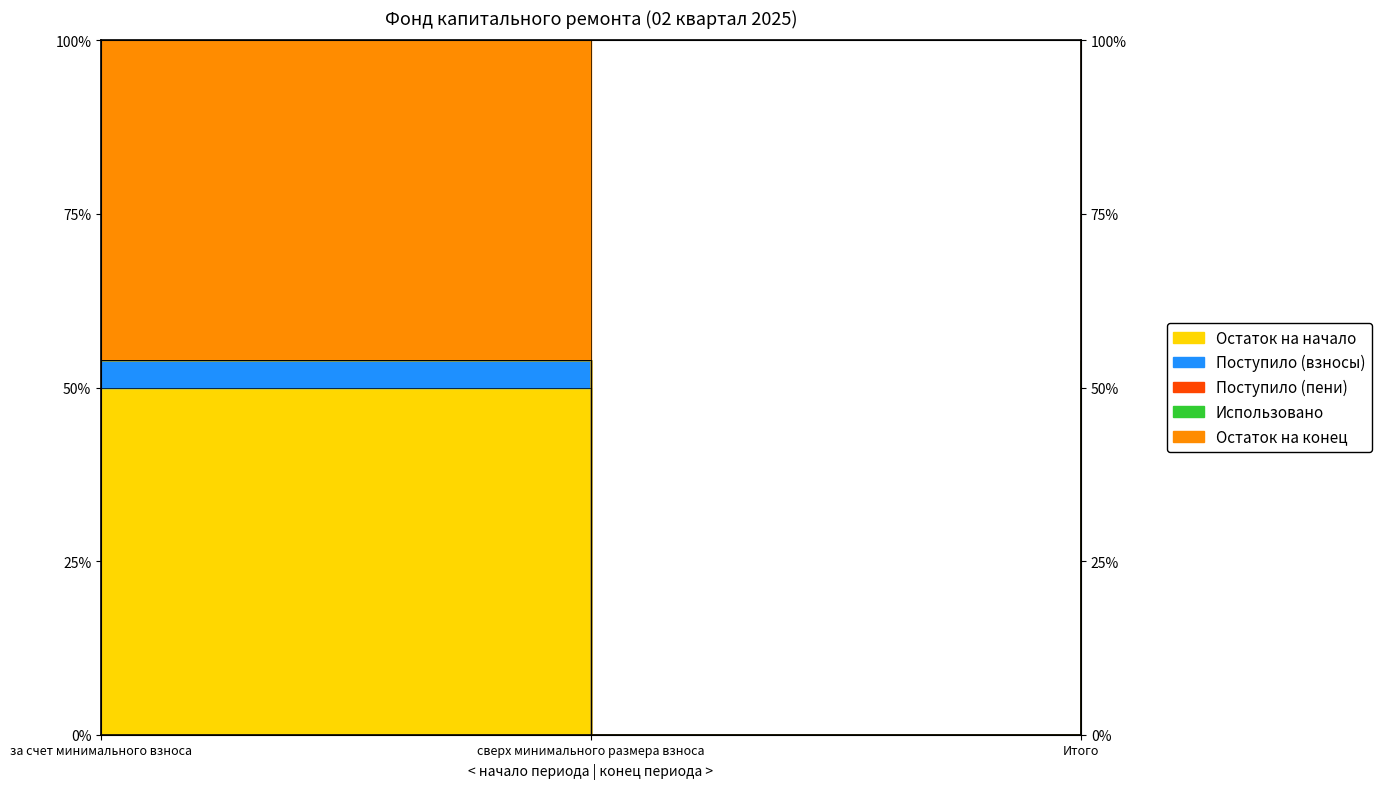

How many data points in Остаток на конец are less than 54?

1